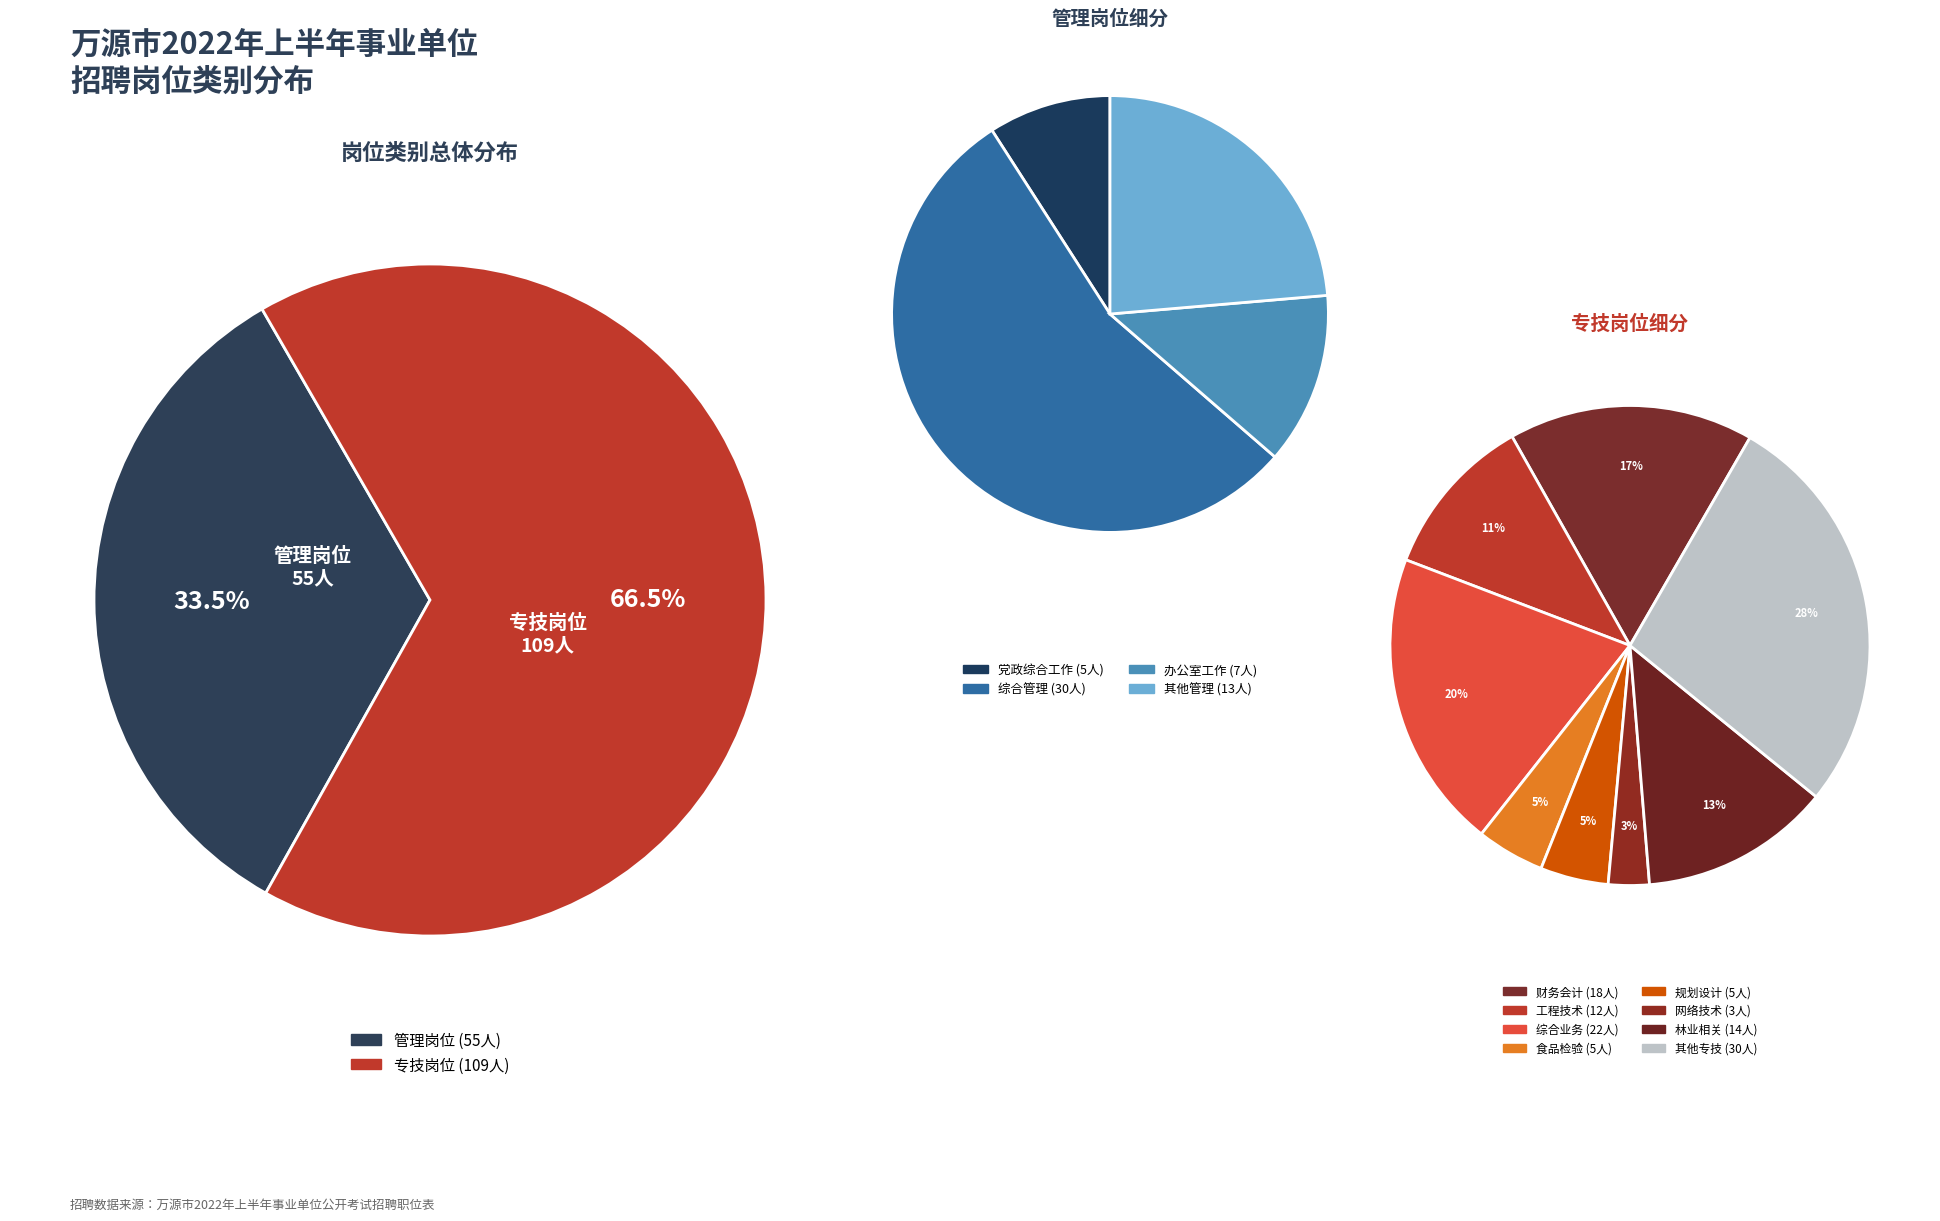

How many segments does this pie chart have?

2